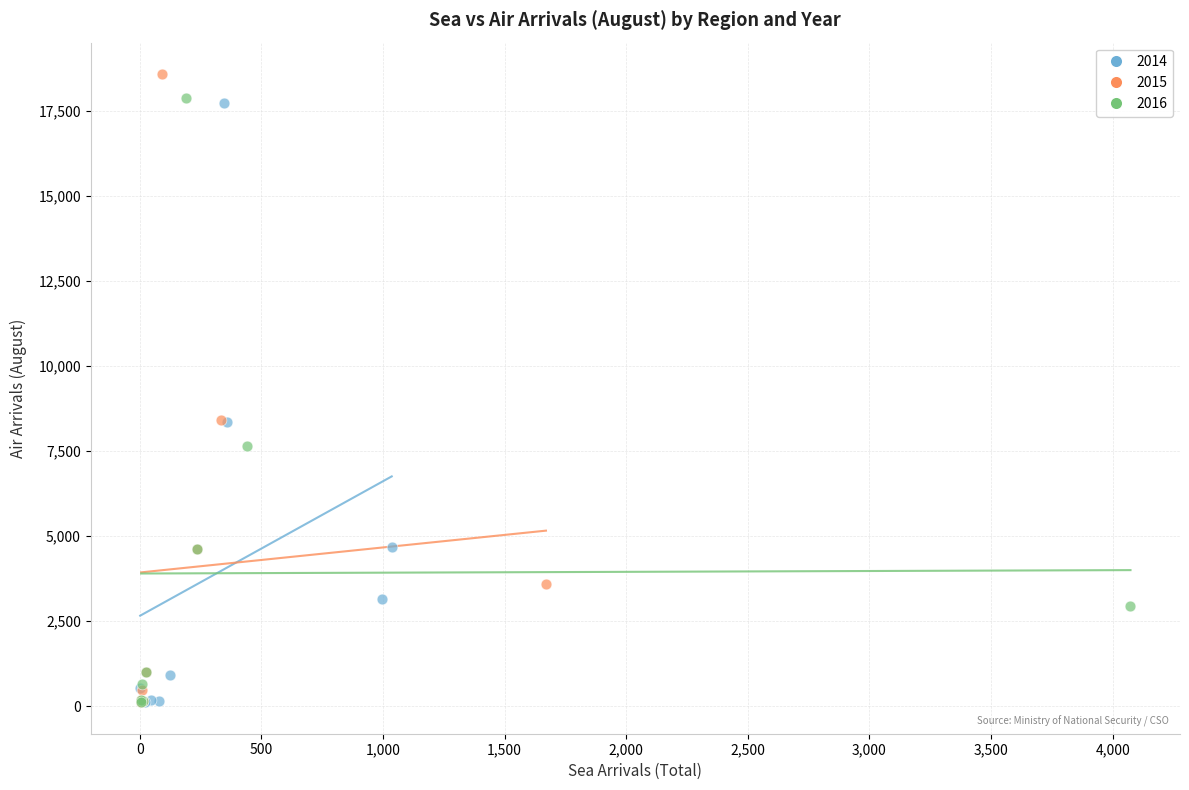

Which series has the largest Y range (max minus min)?

2015